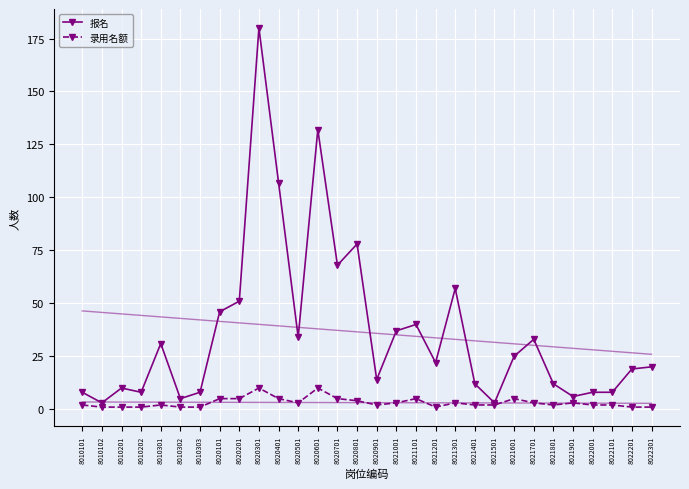

List the labels in order of 录用名额 value, smallest first.

8010102, 8010201, 8010202, 8010302, 8010303, 8021201, 8022201, 8022301, 8010101, 8010301, 8020901, 8021401, 8021501, 8021801, 8022001, 8022101, 8020501, 8021001, 8021301, 8021701, 8021901, 8020801, 8020101, 8020201, 8020401, 8020701, 8021101, 8021601, 8020301, 8020601